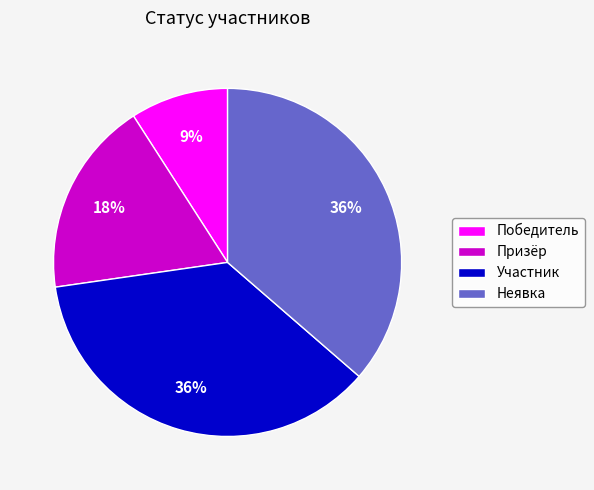

Which has a higher value, Победитель or Участник?

Участник